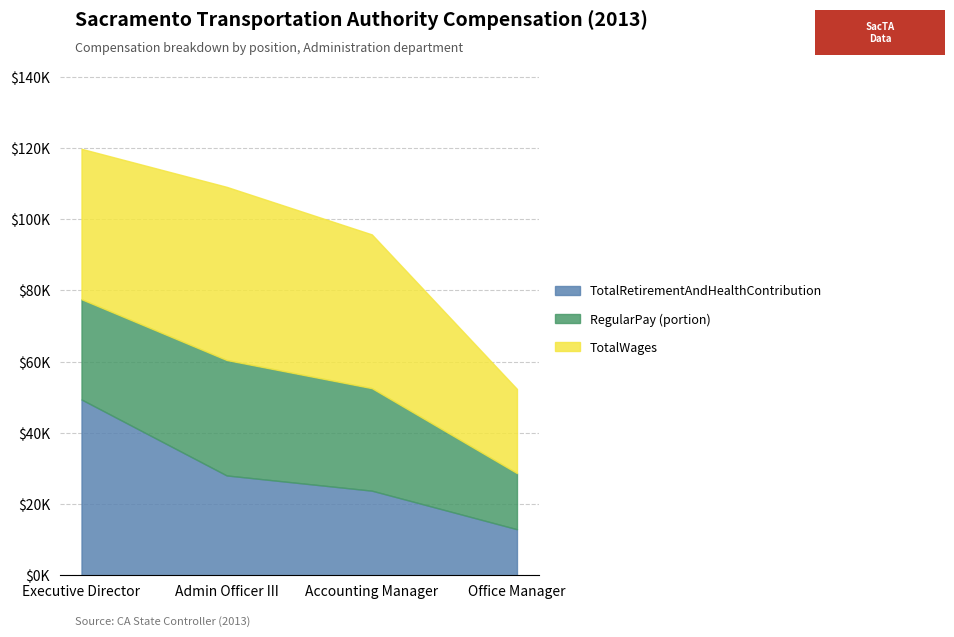

What is the difference between the second highest and minimum values in the TotalWages series?

56740